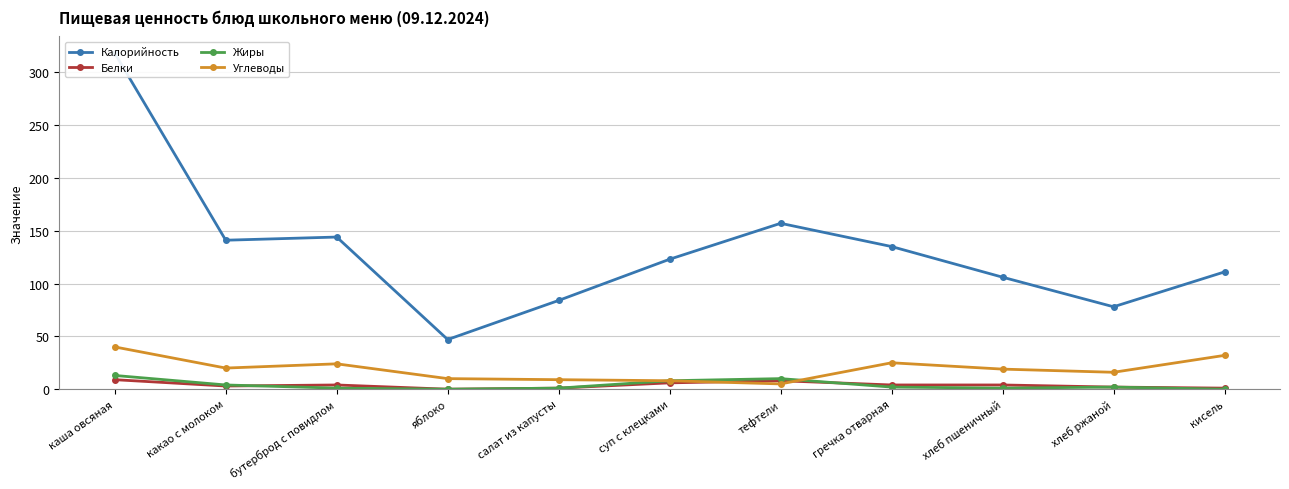

Reading left to right, what are all the values shown in this chart?

Калорийность: каша овсяная=318	какао с молоком=141	бутерброд с повидлом=144	яблоко=47	салат из капусты=84	суп с клецками=123	тефтели=157	гречка отварная=135	хлеб пшеничный=106	хлеб ржаной=78	кисель=111
Белки: каша овсяная=9	какао с молоком=3	бутерброд с повидлом=4	яблоко=0	салат из капусты=1	суп с клецками=6	тефтели=8	гречка отварная=4	хлеб пшеничный=4	хлеб ржаной=2	кисель=1
Жиры: каша овсяная=13	какао с молоком=4	бутерброд с повидлом=1	яблоко=0	салат из капусты=1	суп с клецками=8	тефтели=10	гречка отварная=2	хлеб пшеничный=1	хлеб ржаной=2	кисель=0
Углеводы: каша овсяная=40	какао с молоком=20	бутерброд с повидлом=24	яблоко=10	салат из капусты=9	суп с клецками=8	тефтели=5	гречка отварная=25	хлеб пшеничный=19	хлеб ржаной=16	кисель=32